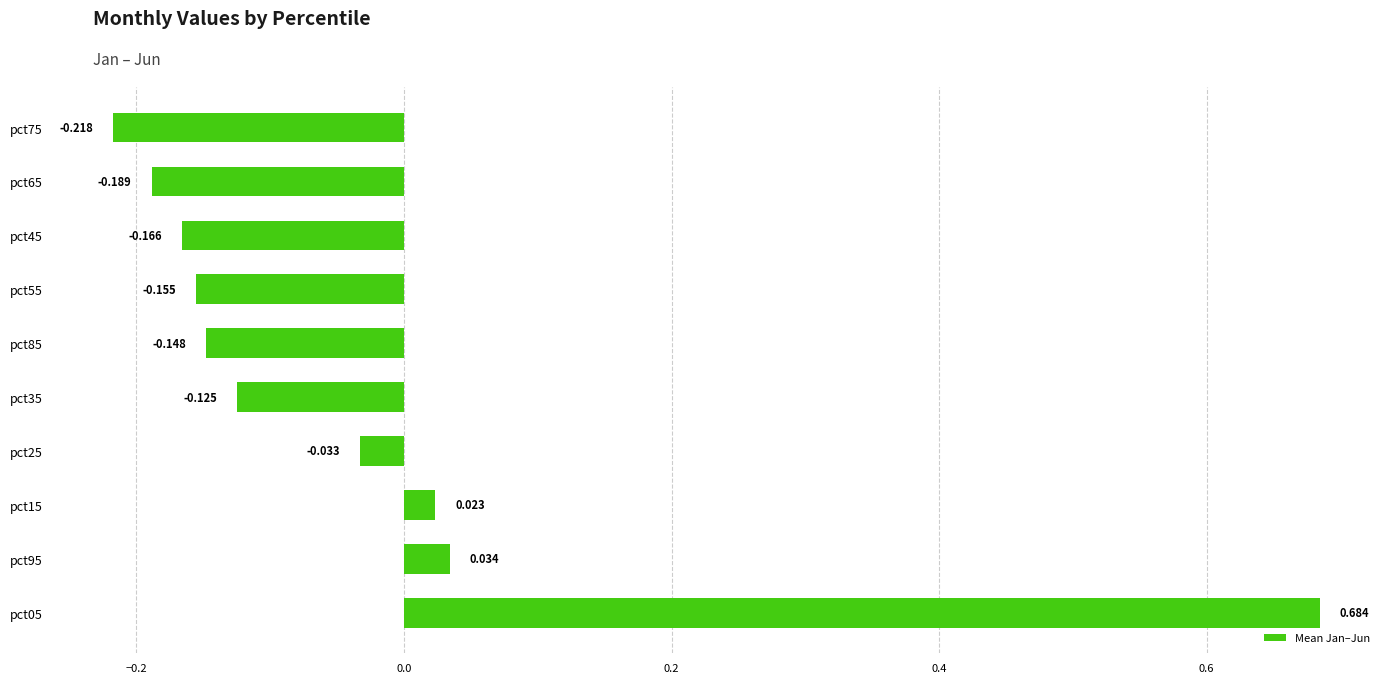

Rank the categories by value from lowest to highest.

pct75, pct65, pct45, pct55, pct85, pct35, pct25, pct15, pct95, pct05